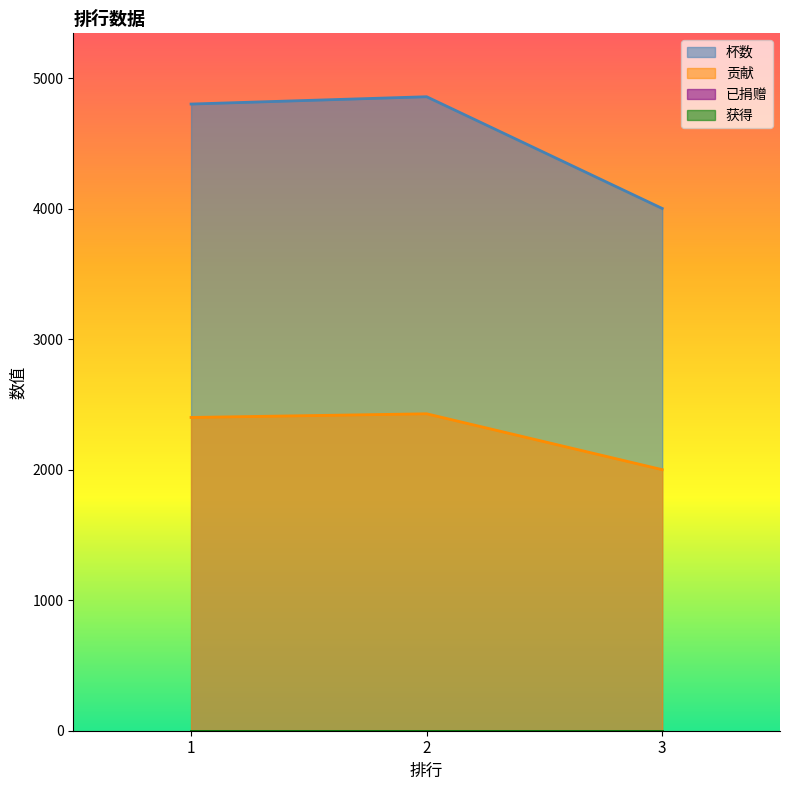

The value of 杯数 at 3 is 4001. True or false?

True